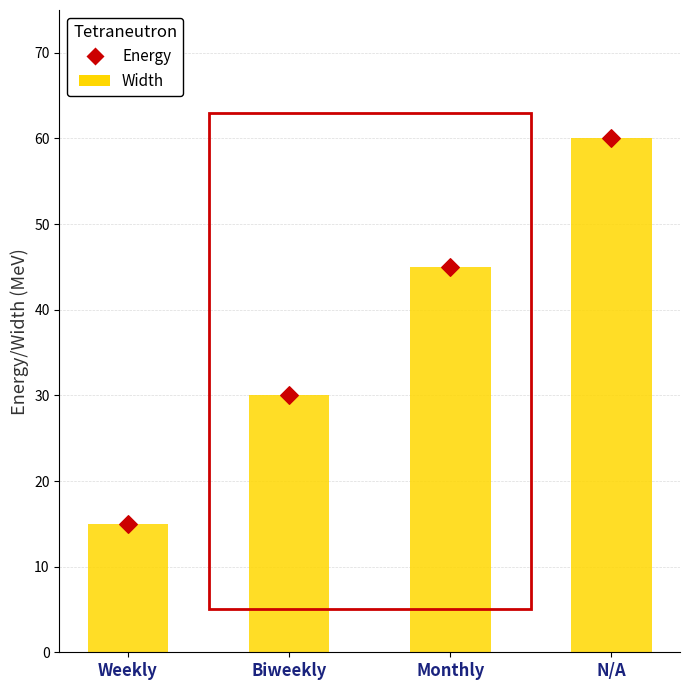

What is the total value across all series at Weekly?

30